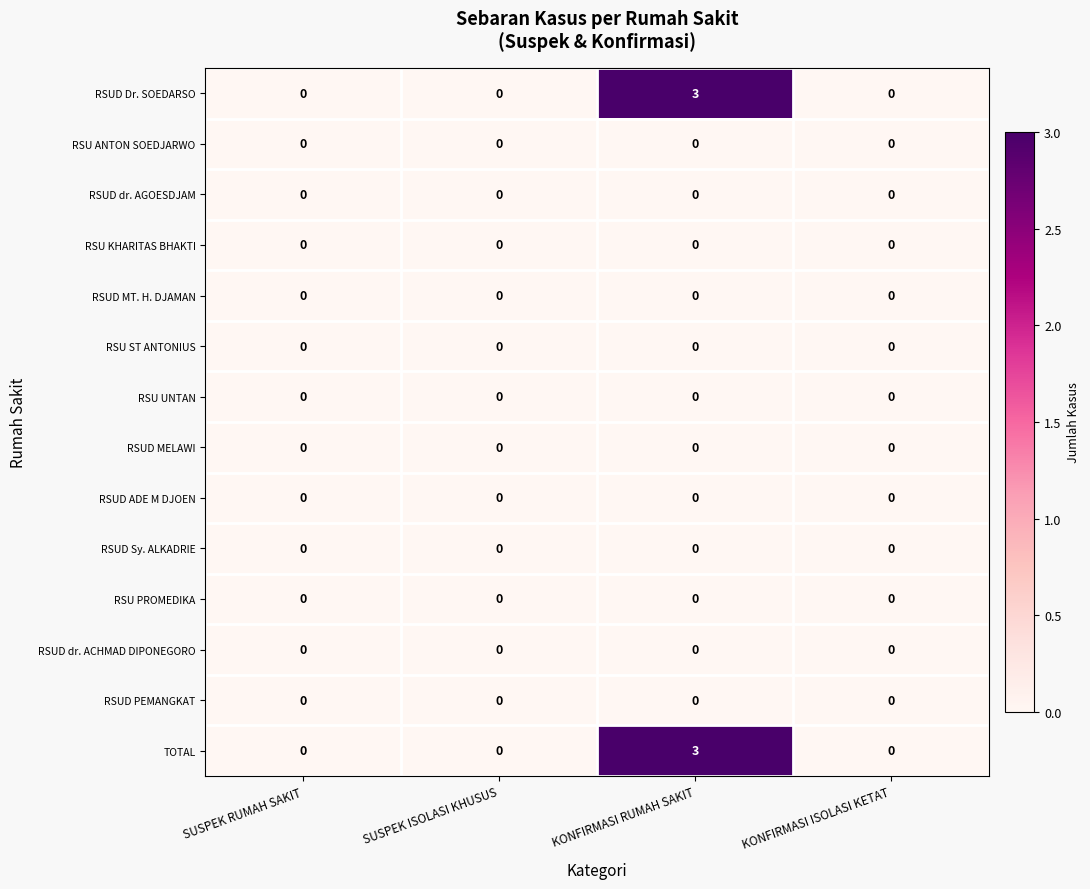

What is the spread (max minus min) of values at KONFIRMASI RUMAH SAKIT?

3